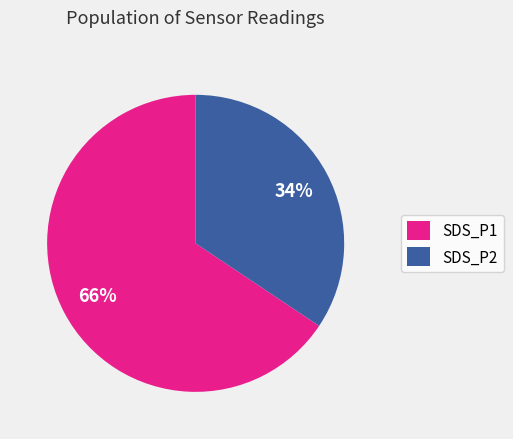

To the nearest percent, what portion does SDS_P2 represent?

34%